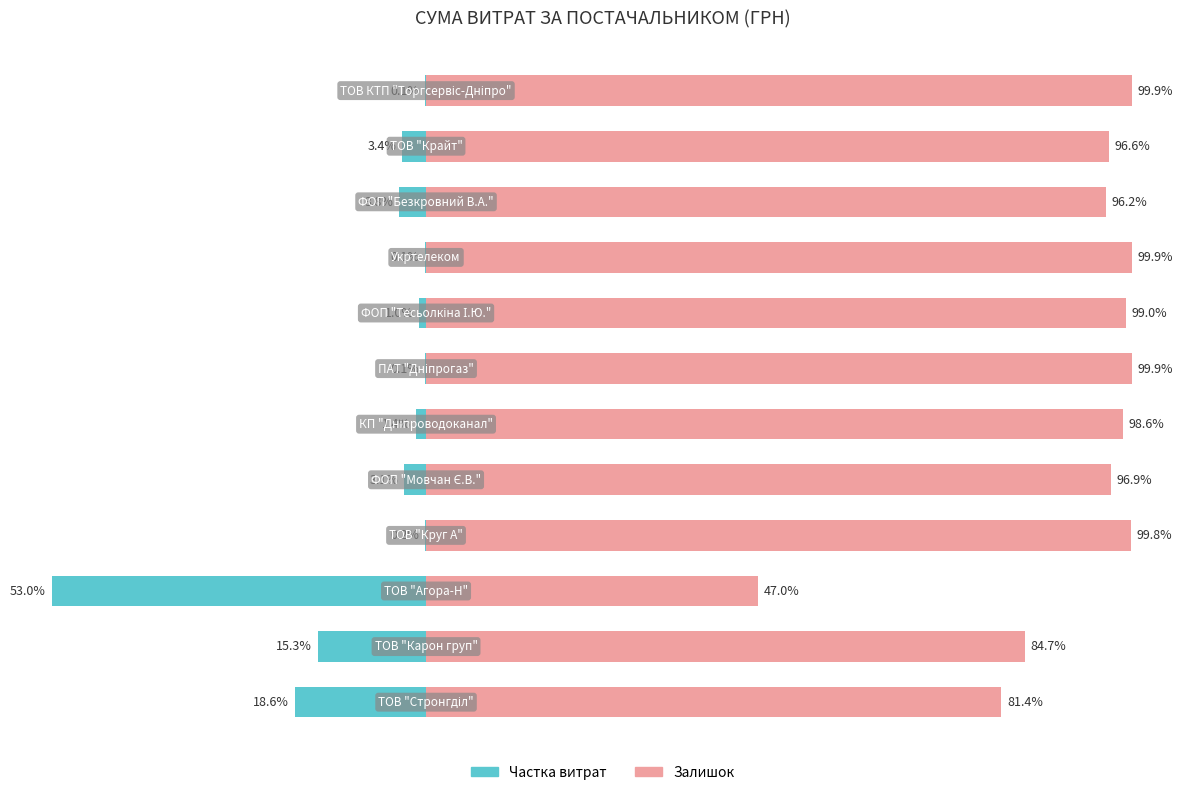

Reading right to left, extract all data points from this chart.

Частка від загального (ліво): -0.1	-3.4	-3.8	-0.1	-1.0	-0.1	-1.4	-3.1	-0.2	-53.0	-15.3	-18.6
Залишок від загального (право): 99.9	96.6	96.2	99.9	99.0	99.9	98.6	96.9	99.8	47.0	84.7	81.4